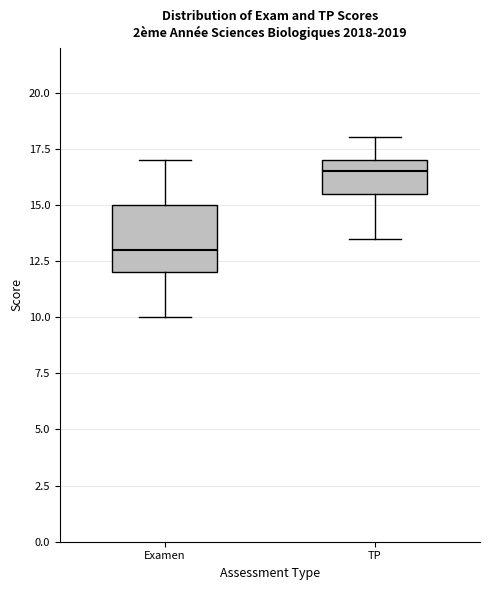

Which box has the lowest median line?

Examen